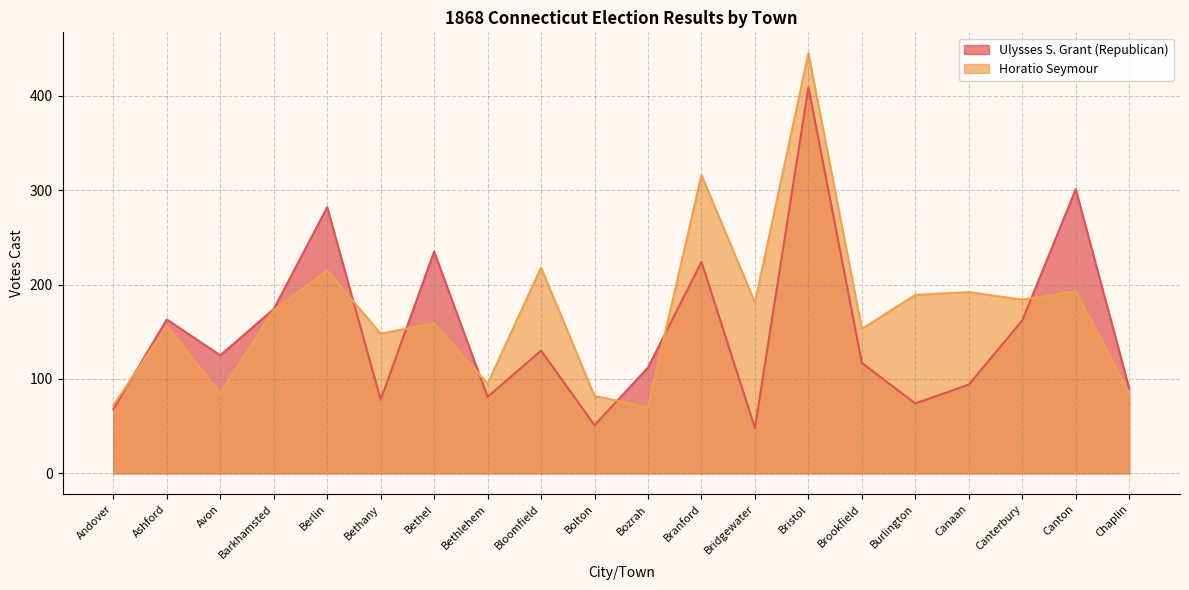

After their last crossing, which series has the higher values: Horatio Seymour or Ulysses S. Grant (Republican)?

Ulysses S. Grant (Republican)